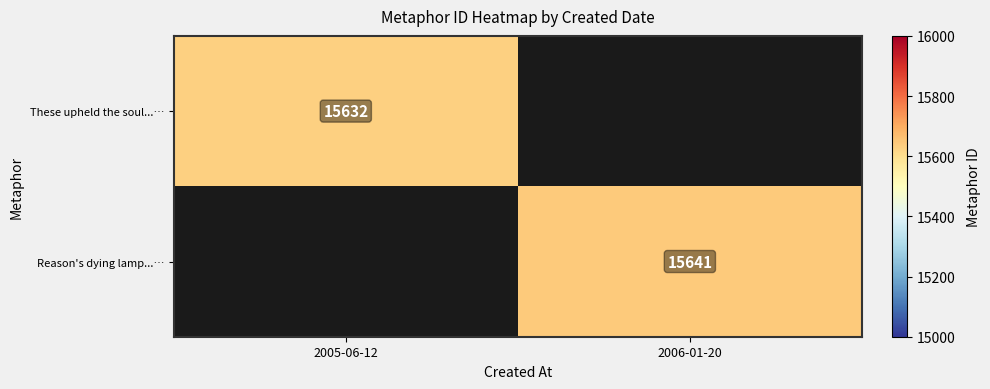

Is the value of Reason's dying lamp...… at 2006-01-20 greater than the value of These upheld the soul...… at 2005-06-12?

Yes